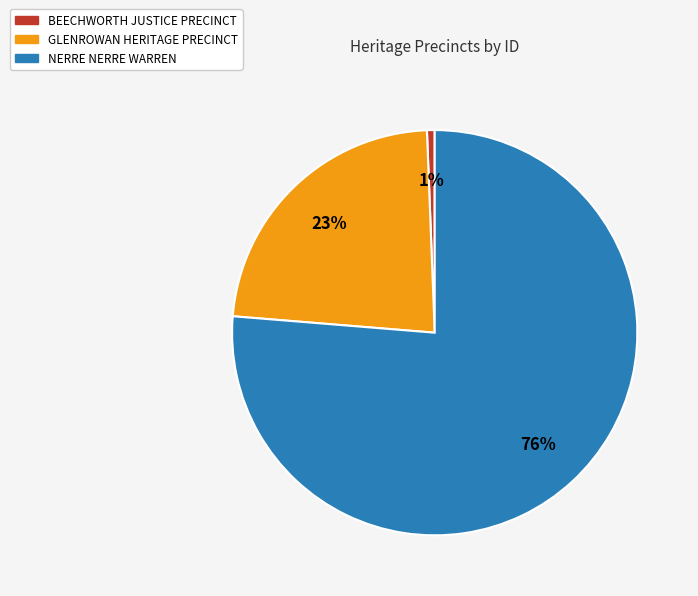

Is there any slice that represents more than half of the pie?

Yes